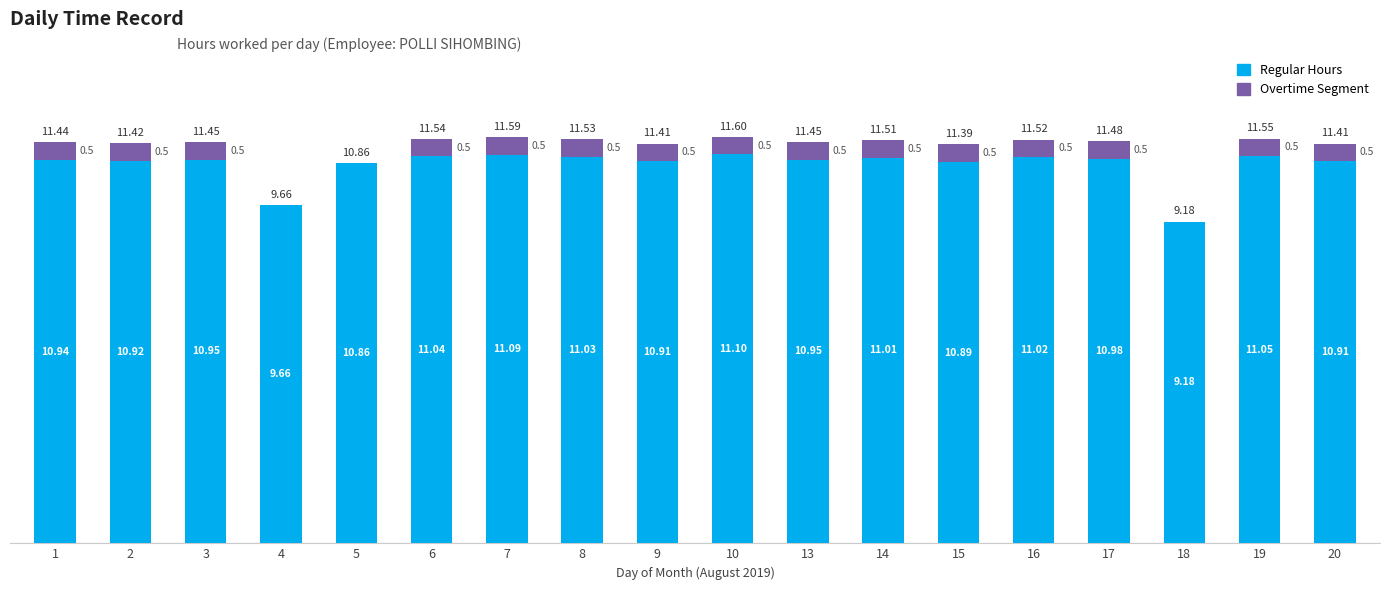

At which category is the sum across all series the highest?

10